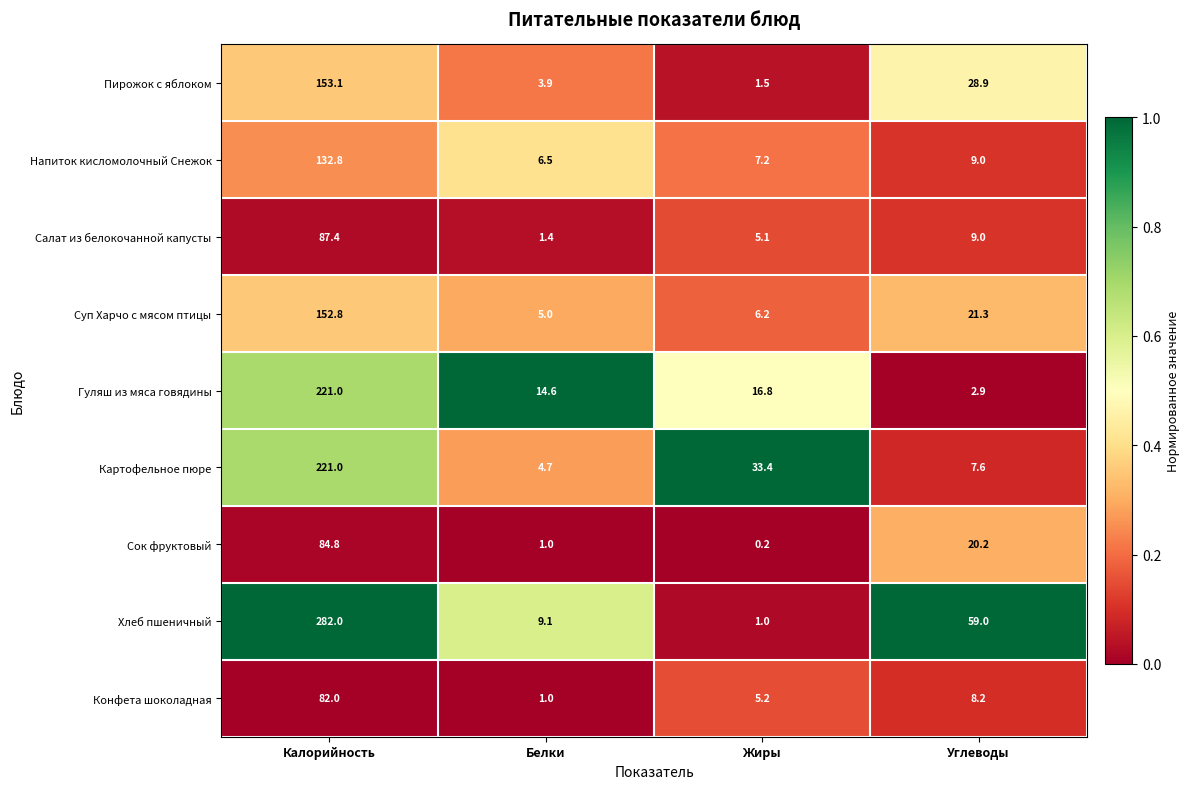

True or false: Пирожок с яблоком has a value of 28.9 at Углеводы.

True